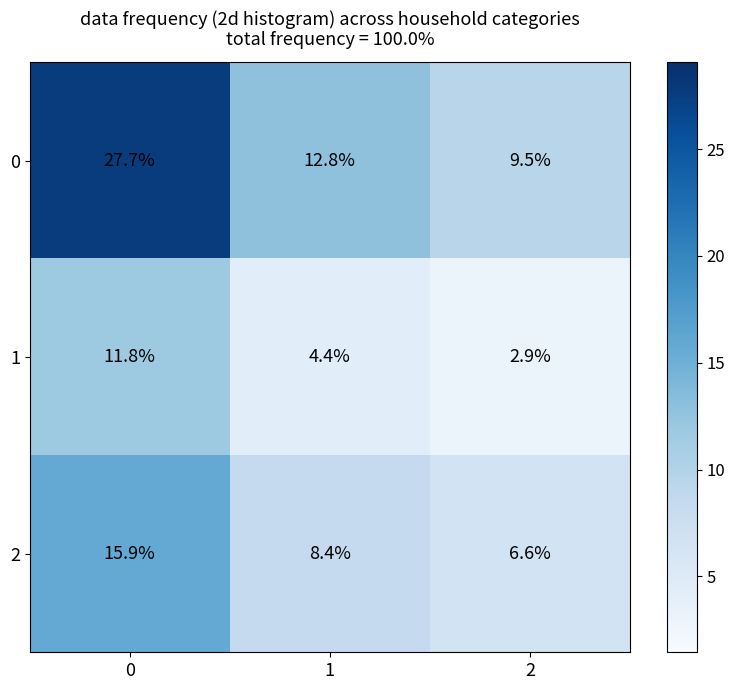

The 0 series shows 9.5 at 2. True or false?

True